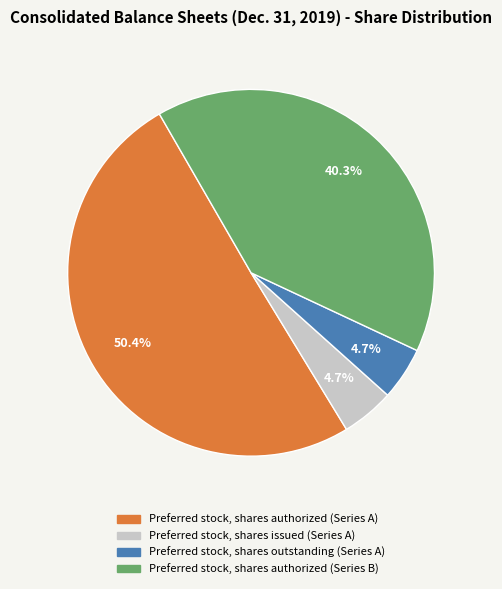

Is there any slice that represents more than half of the pie?

Yes